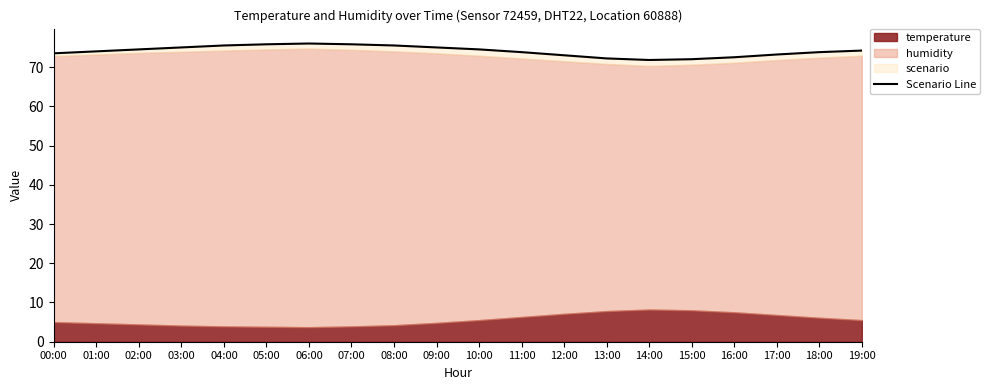

Where is the first local maximum?

06:00